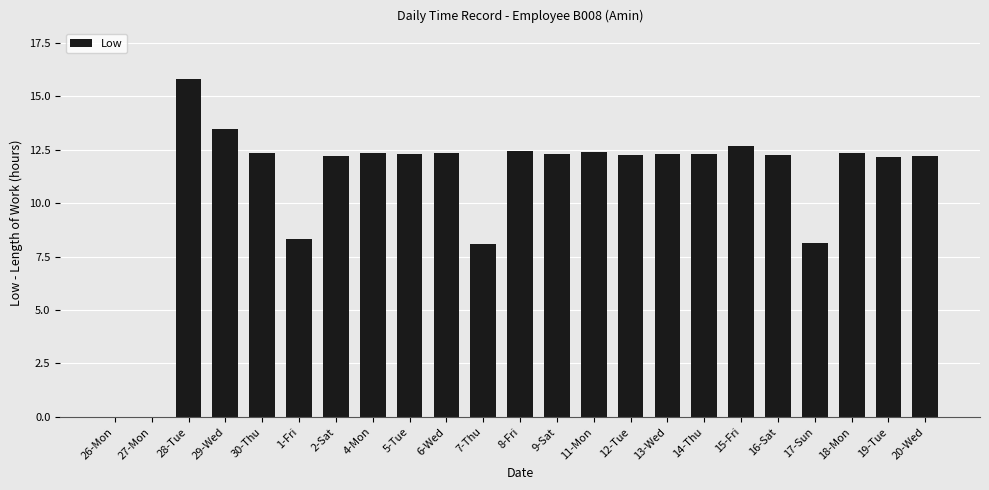

Which category has the highest value across all series?

28-Tue